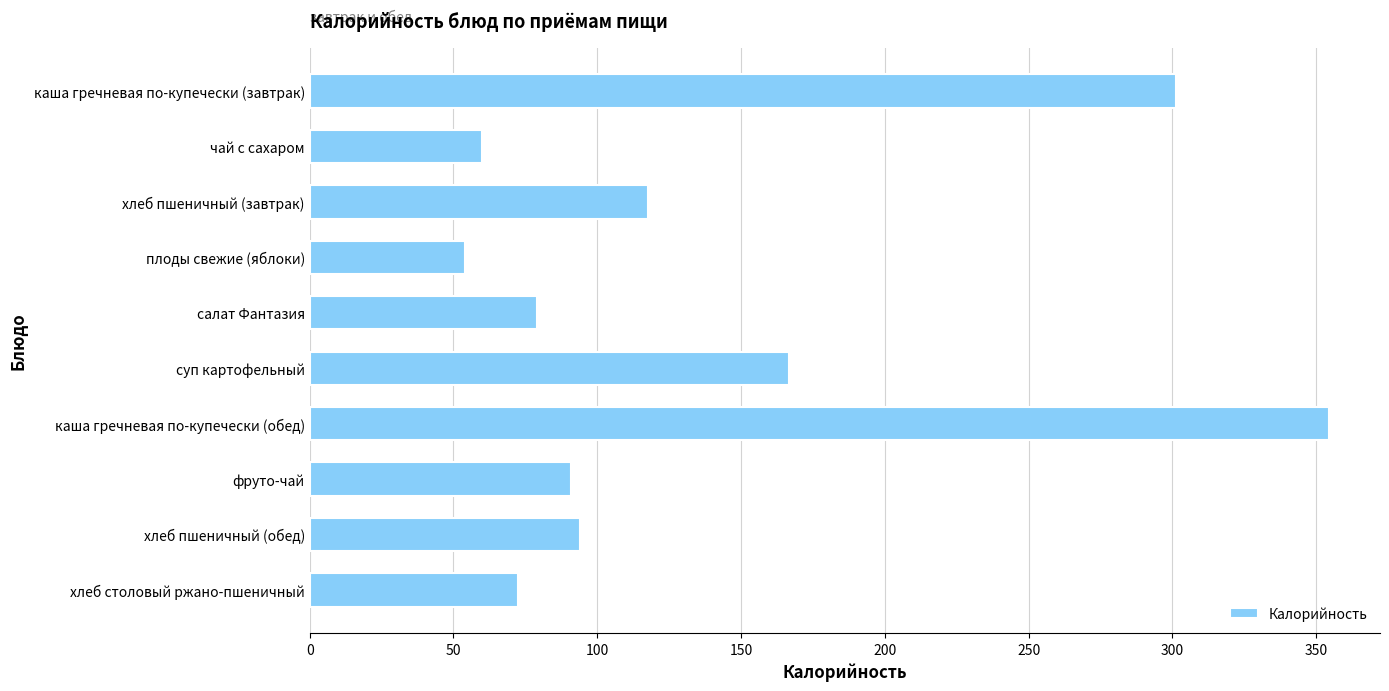

At which label is the value closest to 204?

суп картофельный